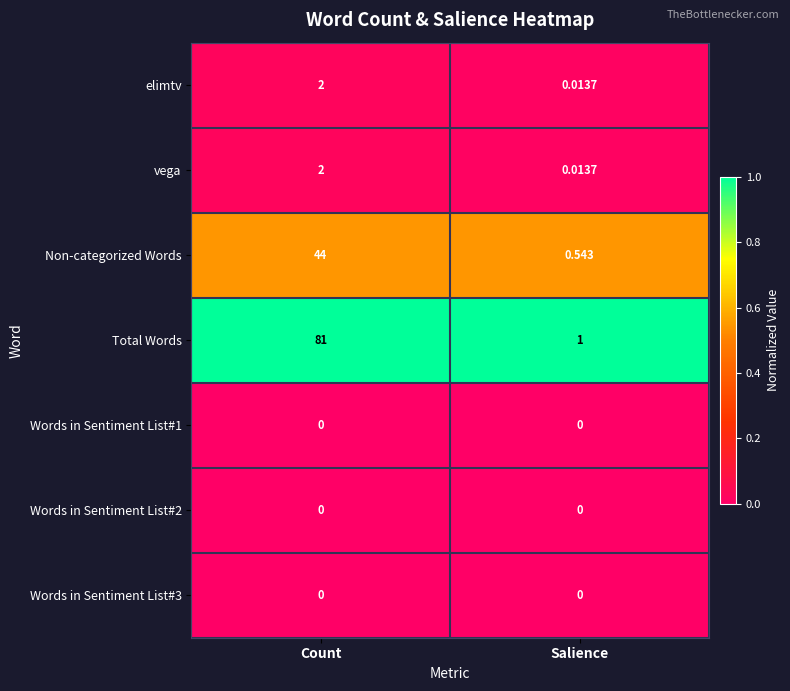

At which category is the sum across all series the highest?

Count